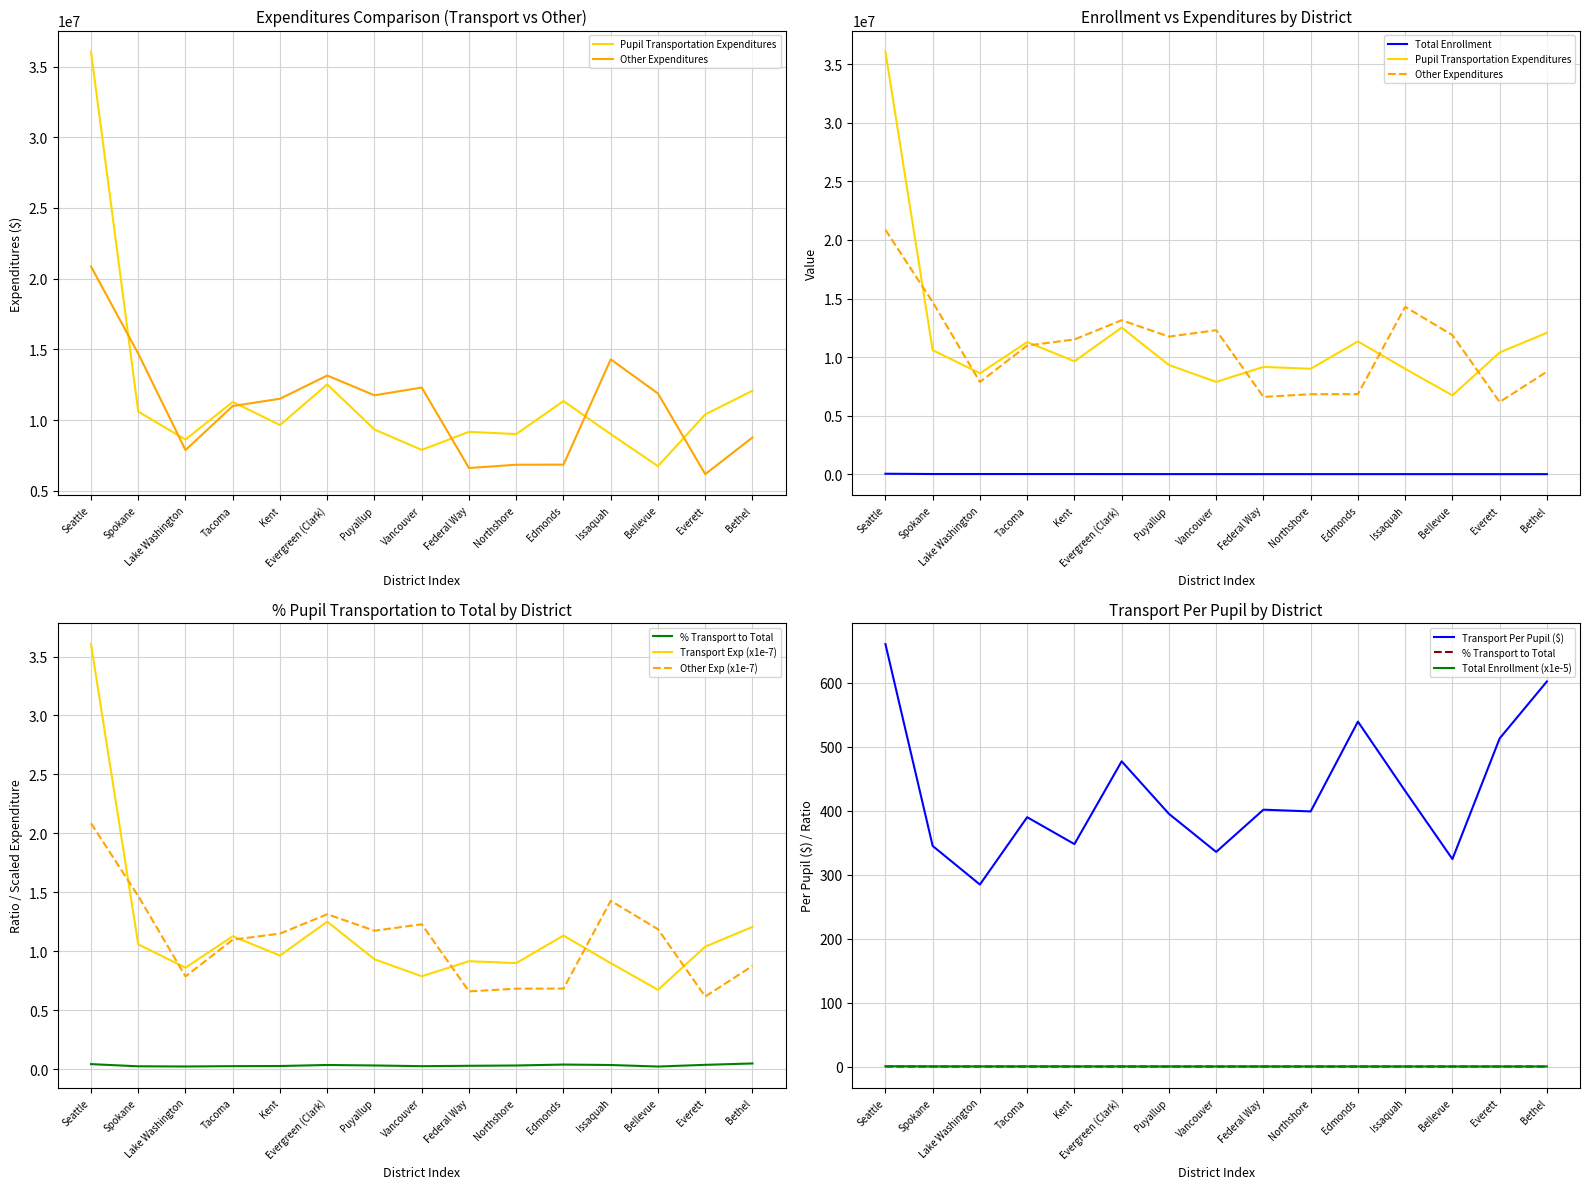

Which series has the largest total across all categories?

Pupil Transportation Expenditures